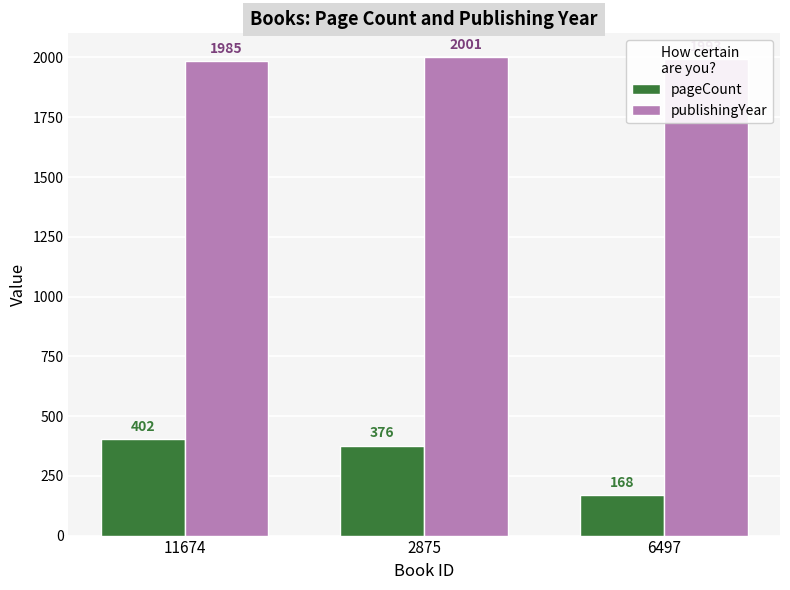

What is the average value of the pageCount series?

315